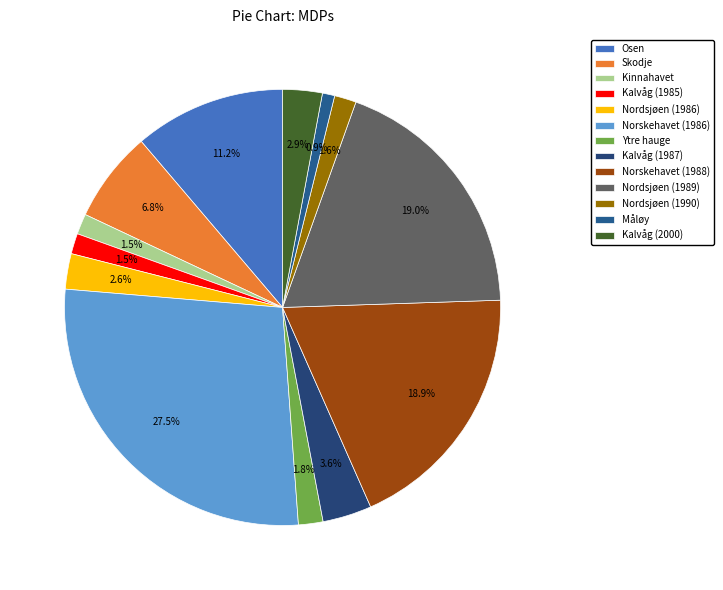

Is there any slice that represents more than half of the pie?

No